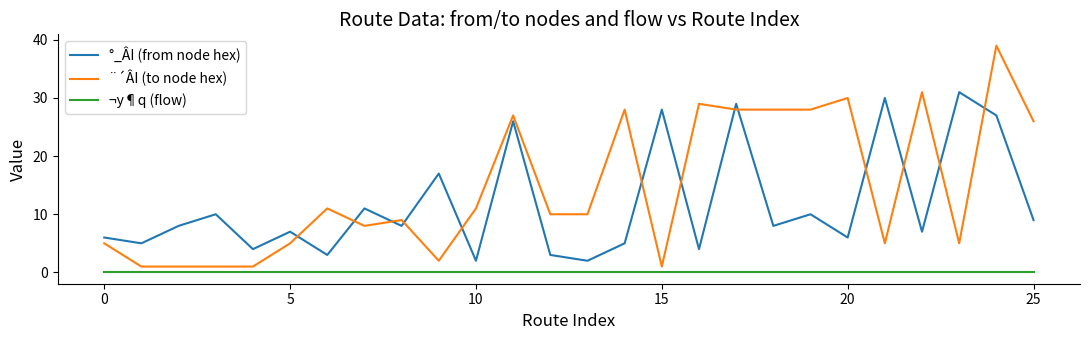

What is the greatest value displayed?

39